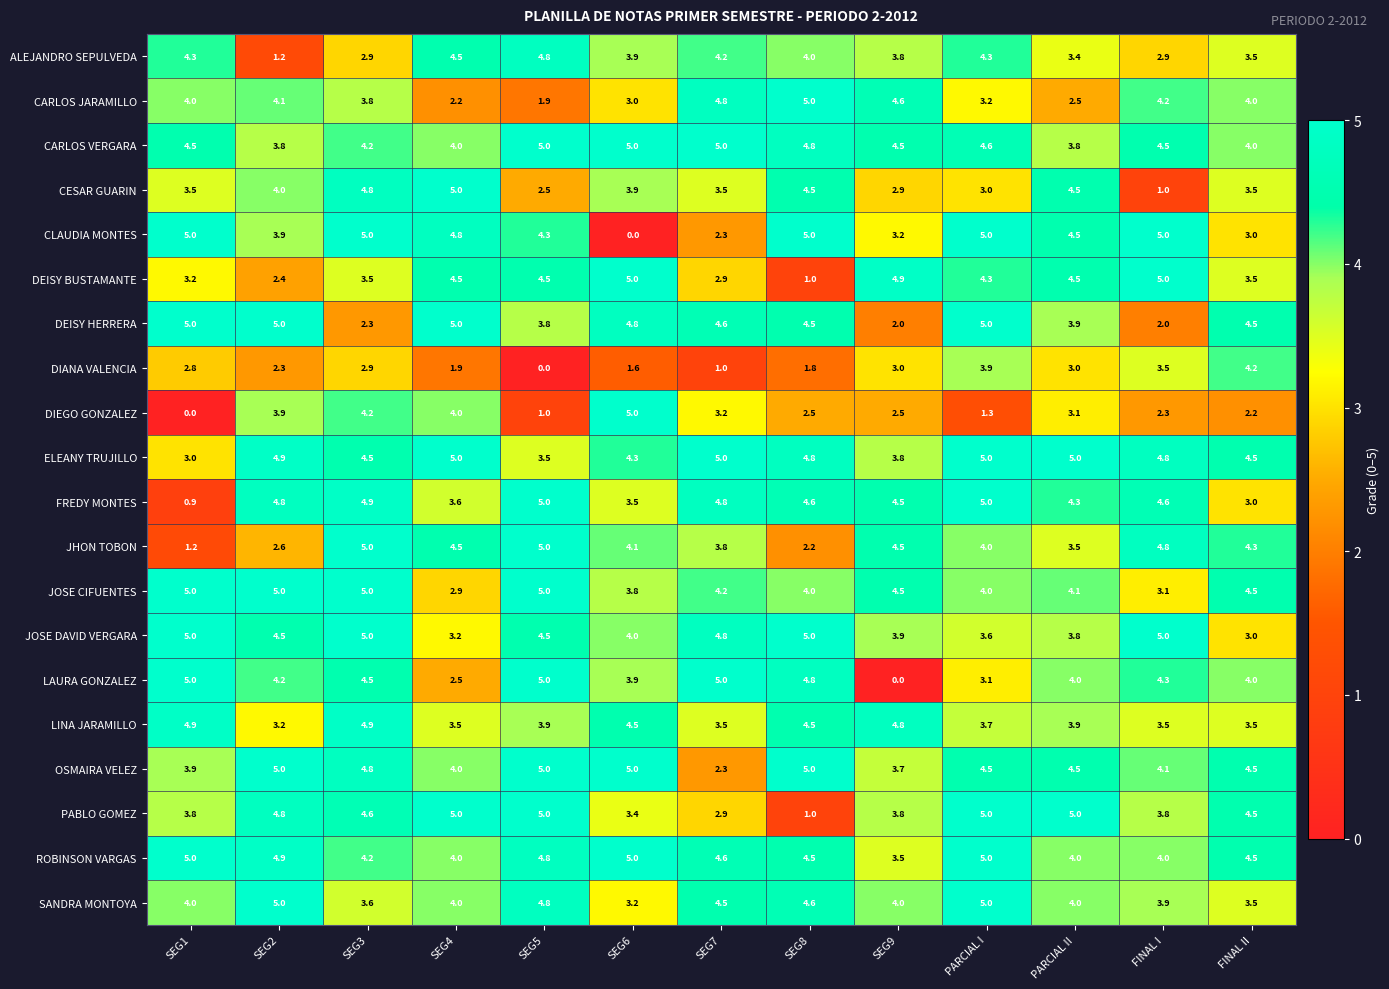

At which label is CARLOS JARAMILLO closest to 3?

SEG6